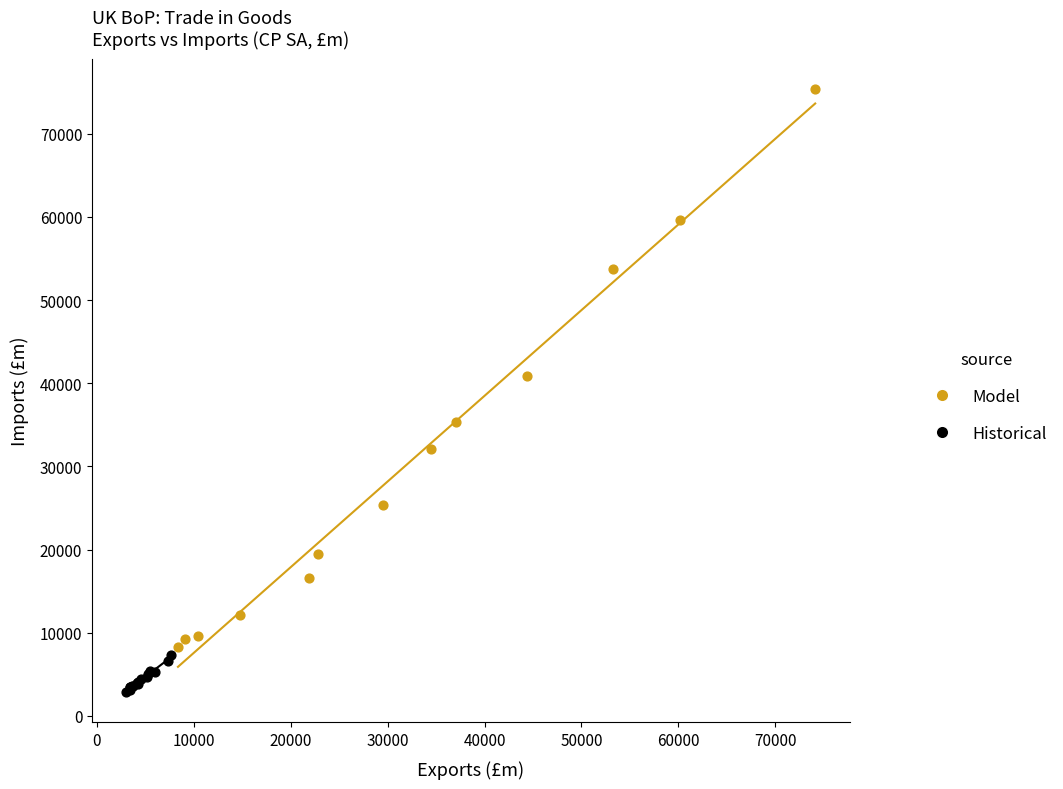

Which series contains the highest Y value?

Model